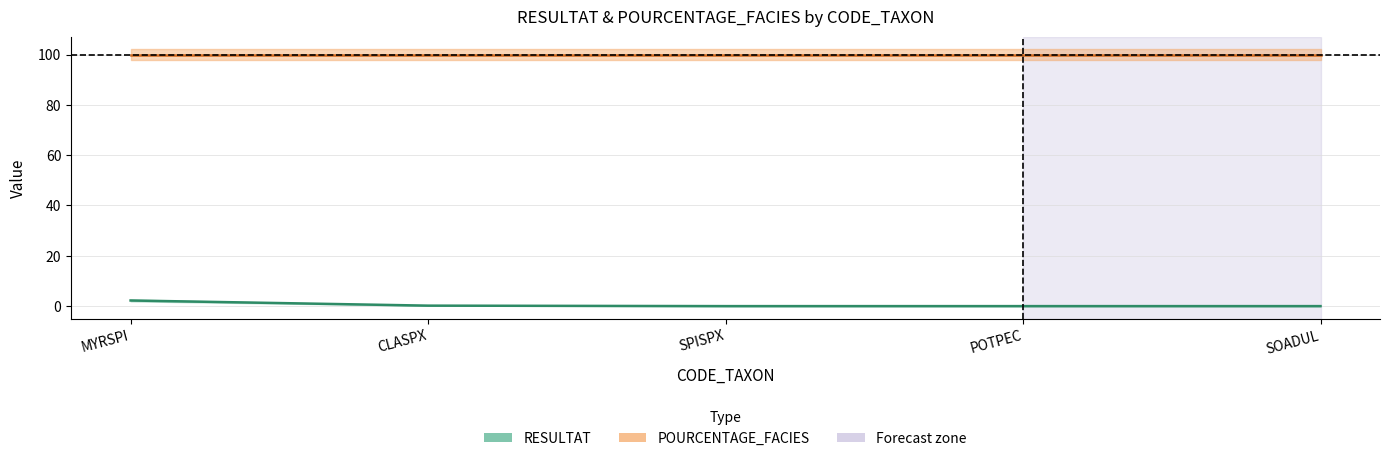

True or false: the data shows 0.0 at SOADUL.

False